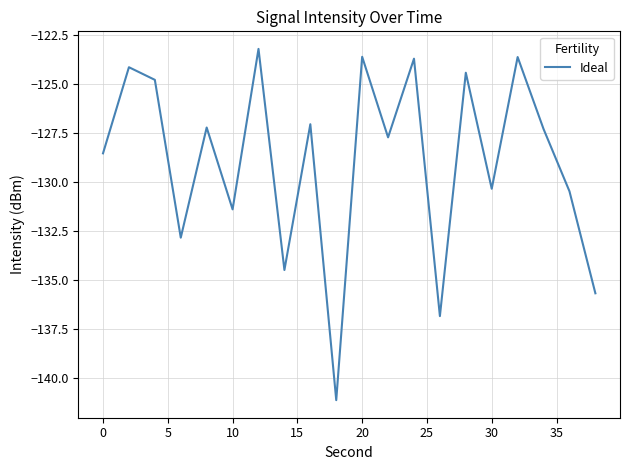

What is the difference between the maximum and minimum values?

17.9